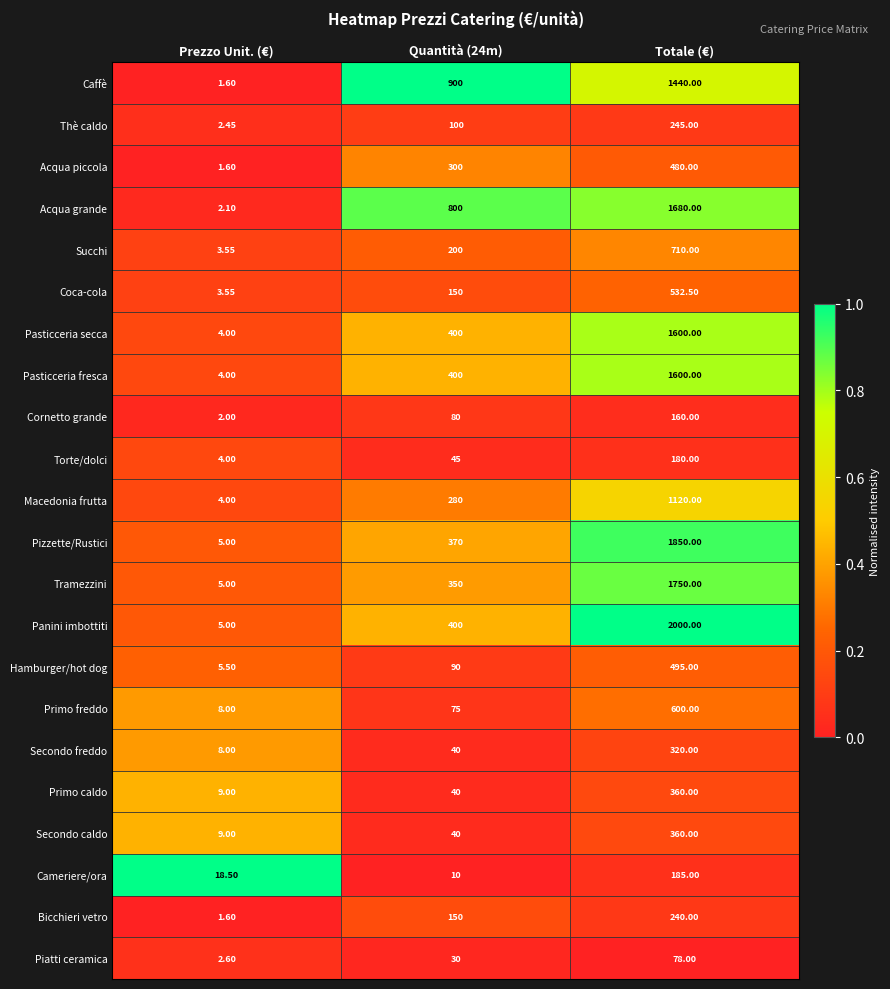

How many data points does each series have?

3